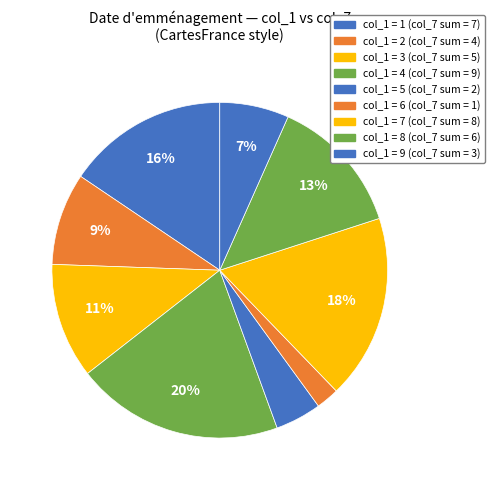

Count the number of slices in the pie.

9